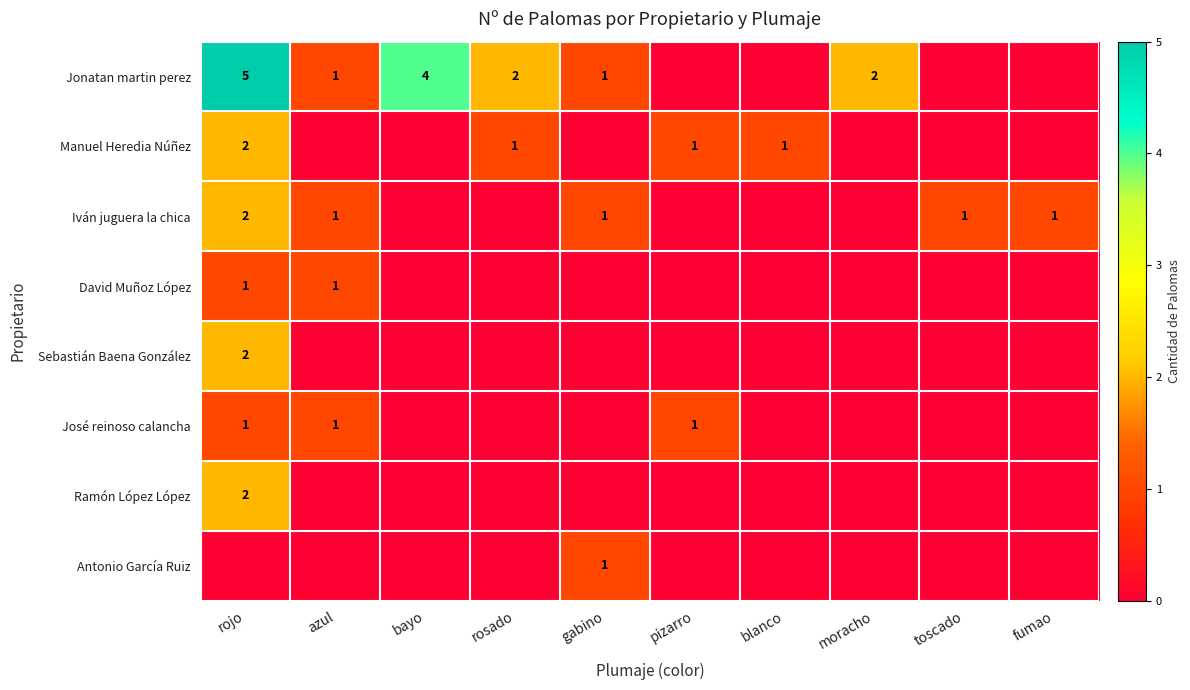

True or false: José reinoso calancha has a value of 2 at pizarro.

False